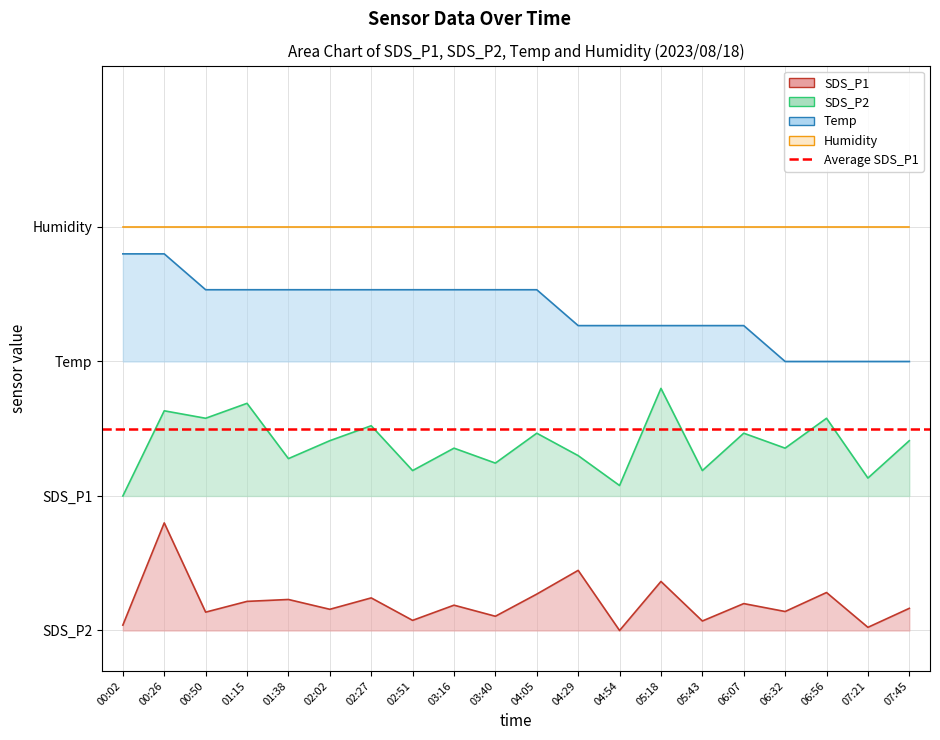

Rank the series by their maximum value, from lowest to highest.

SDS_P1, SDS_P2, Temp